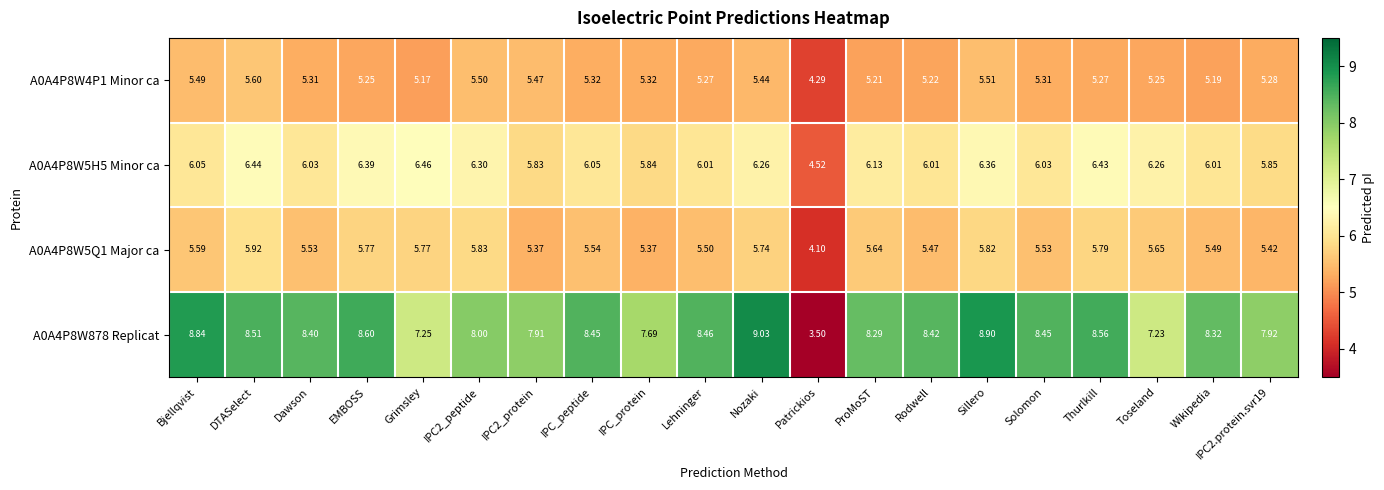

List the series in order of their peak value, highest first.

A0A4P8W878 Replicat, A0A4P8W5H5 Minor ca, A0A4P8W5Q1 Major ca, A0A4P8W4P1 Minor ca